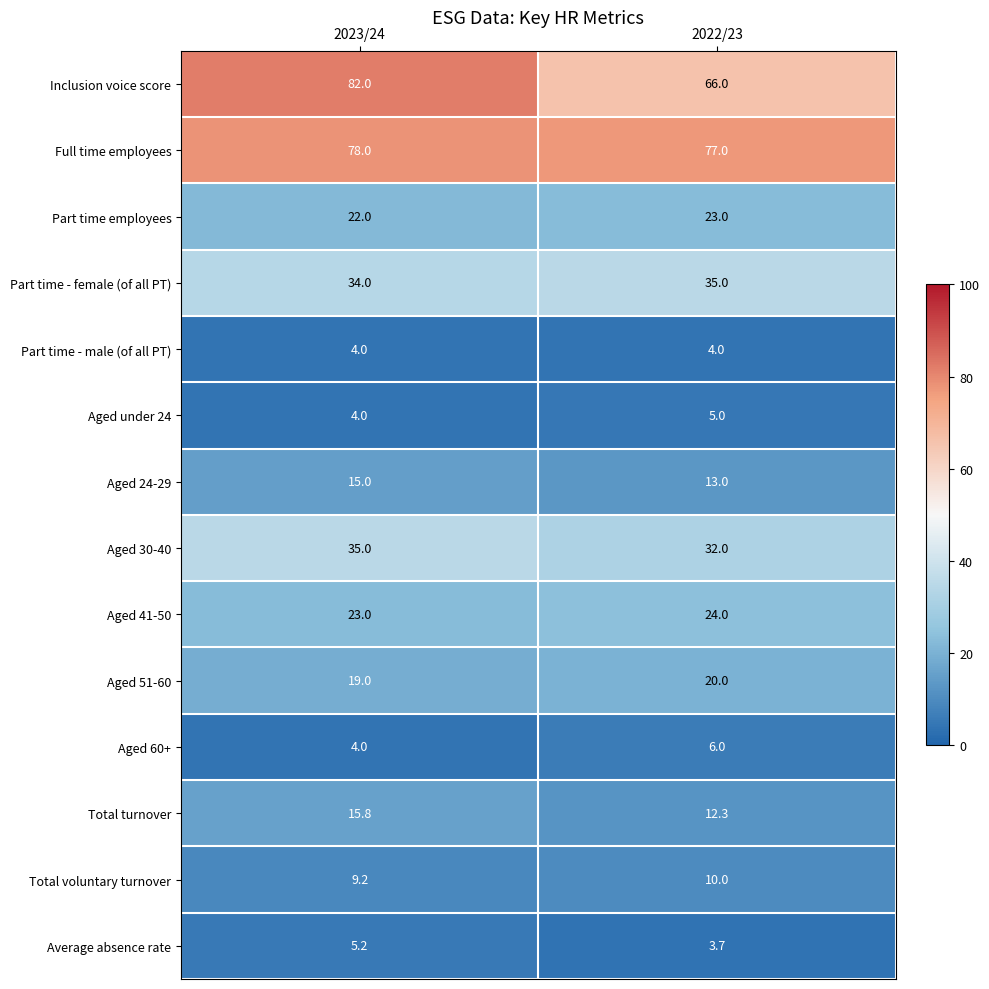

What is the average value of the Aged 60+ series?

5.0